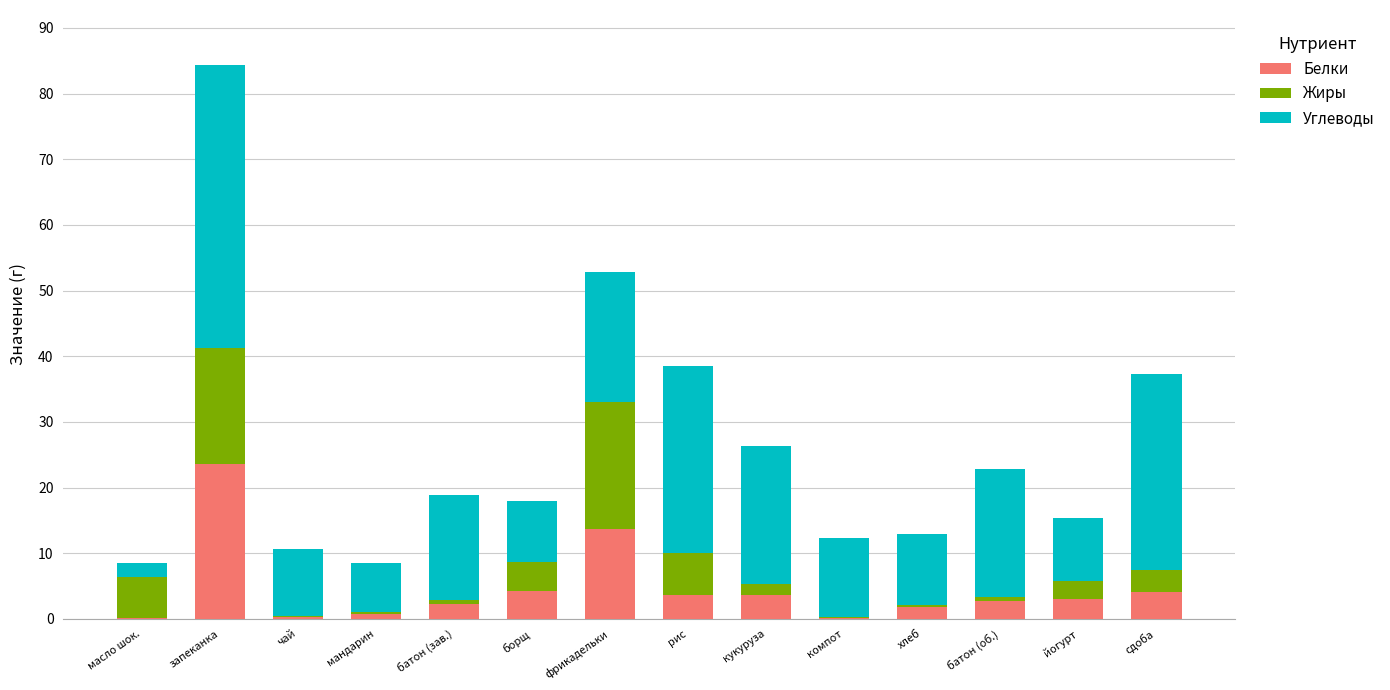

Which category has the highest value in the Белки series?

запеканка